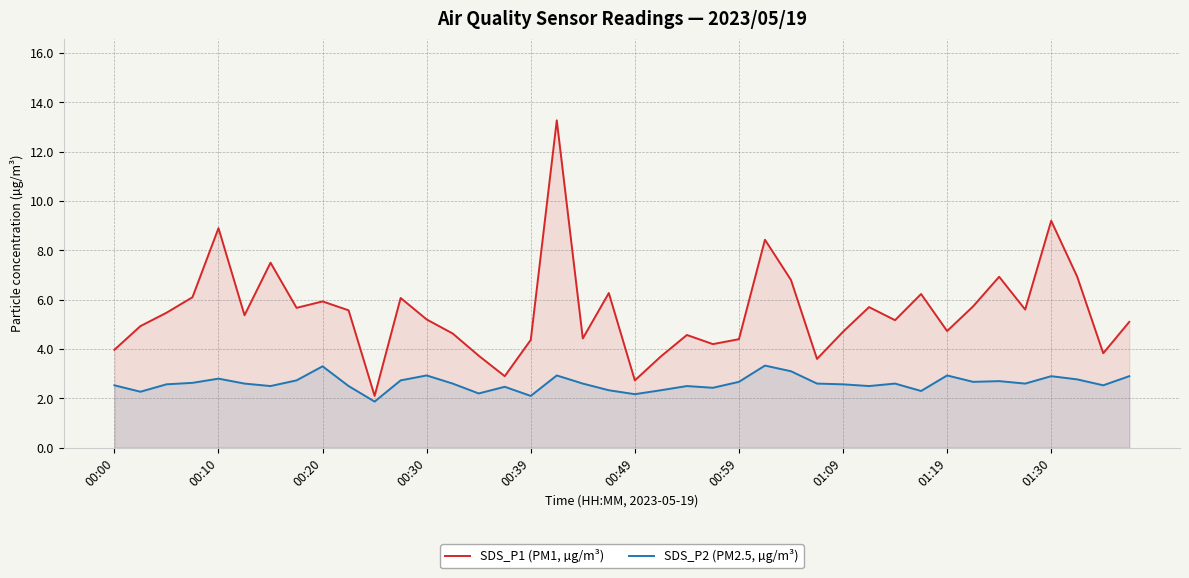

Which category has the highest value in the SDS_P1 (PM1, µg/m³) series?

17